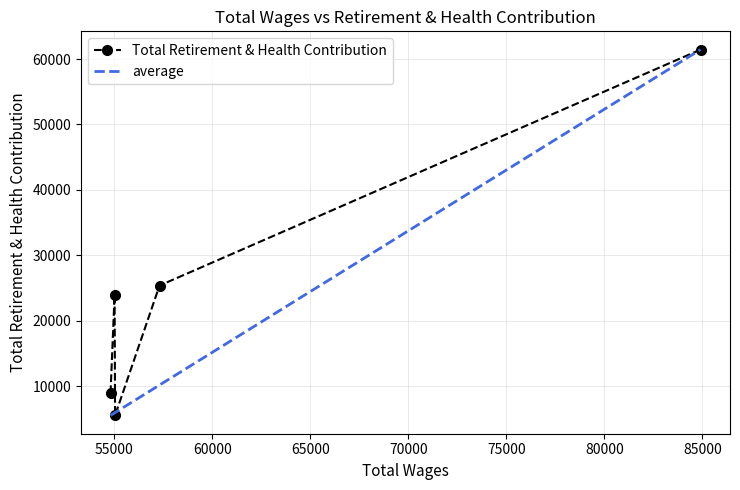

What value does the data have at 55021?

23970